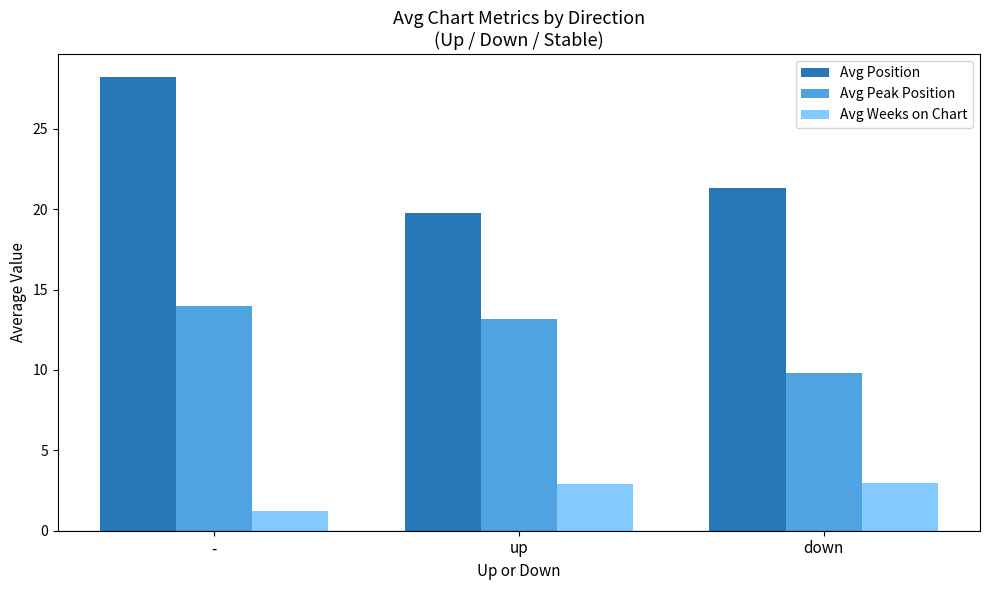

What is the label of the 2nd bar from the right?

up